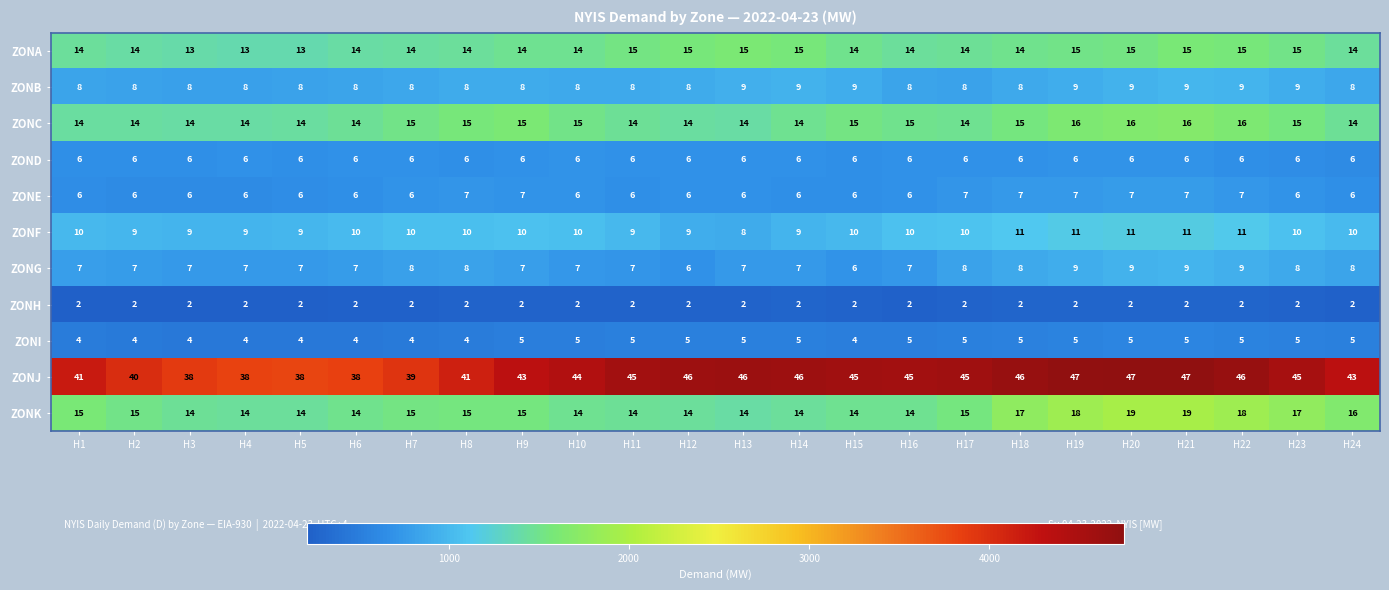

What is the lowest value of the ZONB series?

8